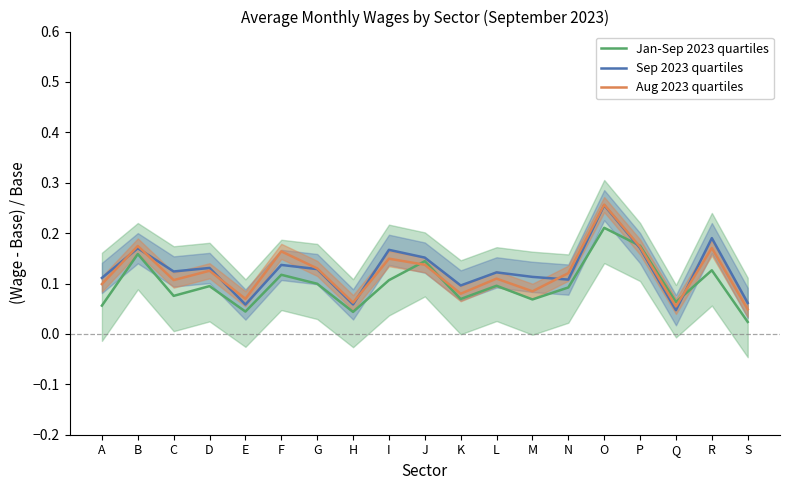

Reading left to right, what are all the values shown in this chart?

Jan-Sep 2023 quartiles: 0.1	0.2	0.1	0.1	0.0	0.1	0.1	0.0	0.1	0.1	0.1	0.1	0.1	0.1	0.2	0.2	0.1	0.1	0.0
Sep 2023 quartiles: 0.1	0.2	0.1	0.1	0.1	0.1	0.1	0.1	0.2	0.2	0.1	0.1	0.1	0.1	0.3	0.2	0.0	0.2	0.1
Aug 2023 quartiles: 0.1	0.2	0.1	0.1	0.1	0.2	0.1	0.1	0.1	0.1	0.1	0.1	0.1	0.1	0.3	0.2	0.1	0.2	0.0